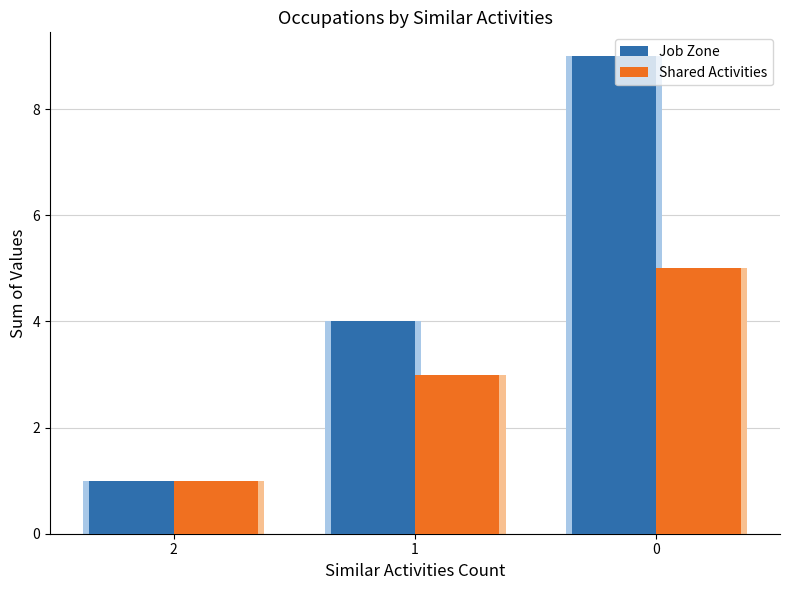

List the labels in order of Shared Activities value, largest first.

0, 1, 2